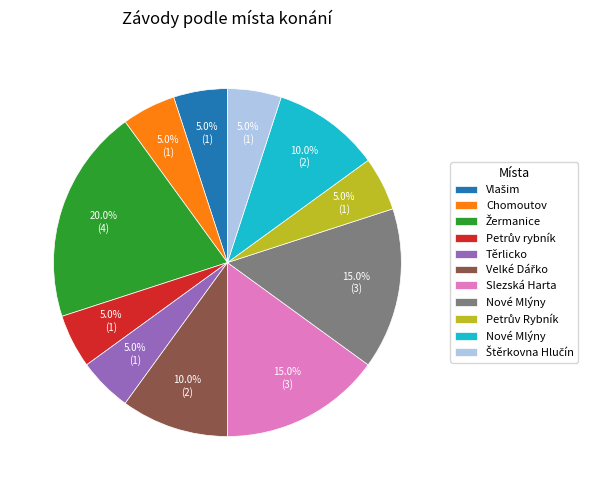

Is there any slice that represents more than half of the pie?

No